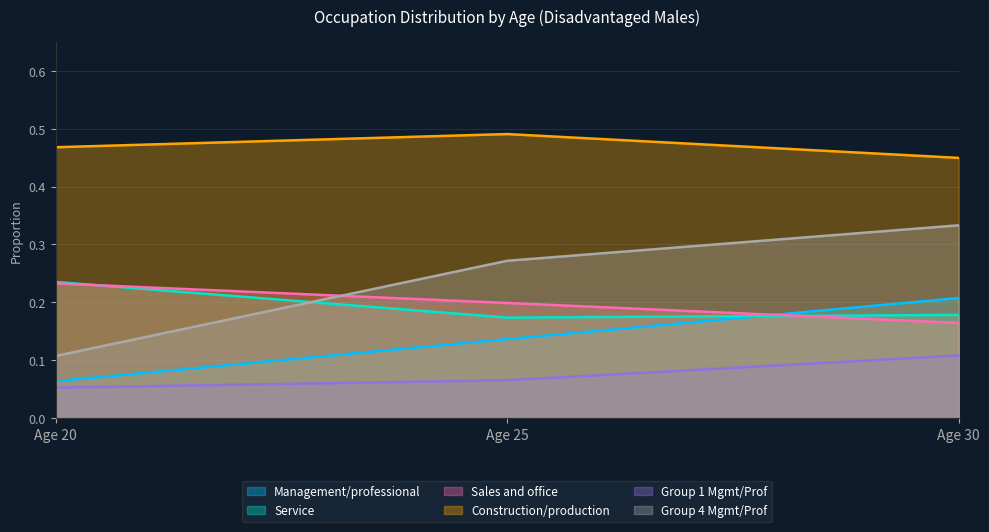

The value of Service at Age 20 is 0.3. True or false?

False